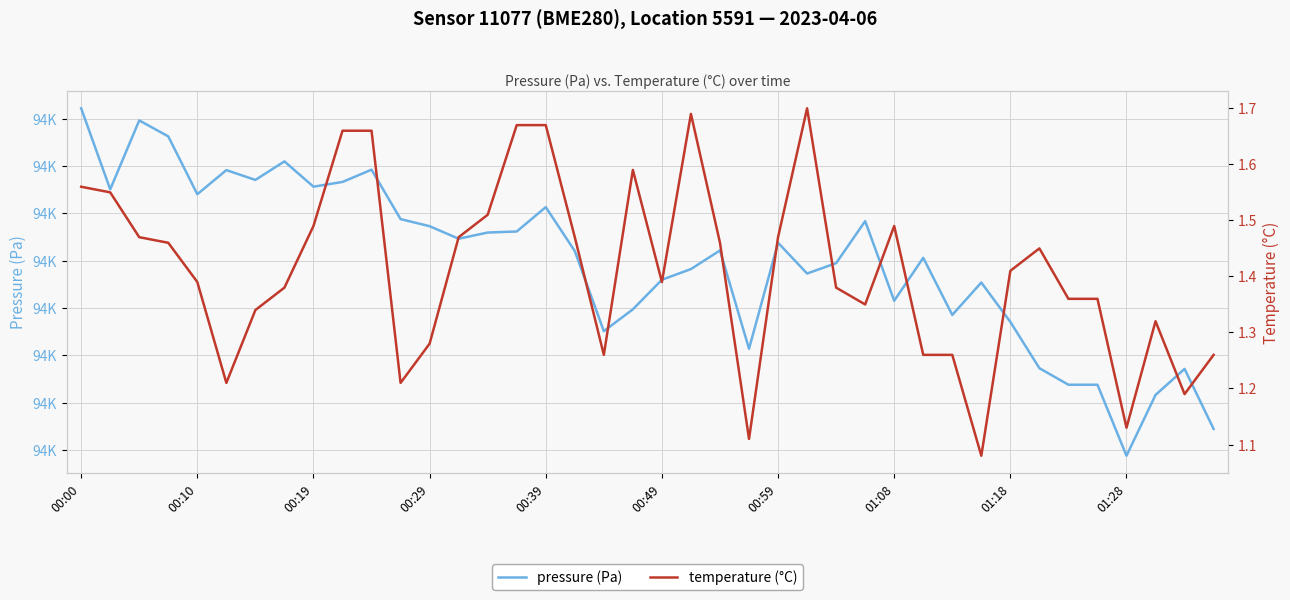

What is the difference between the maximum and minimum values in the pressure (Pa) series?

73.4